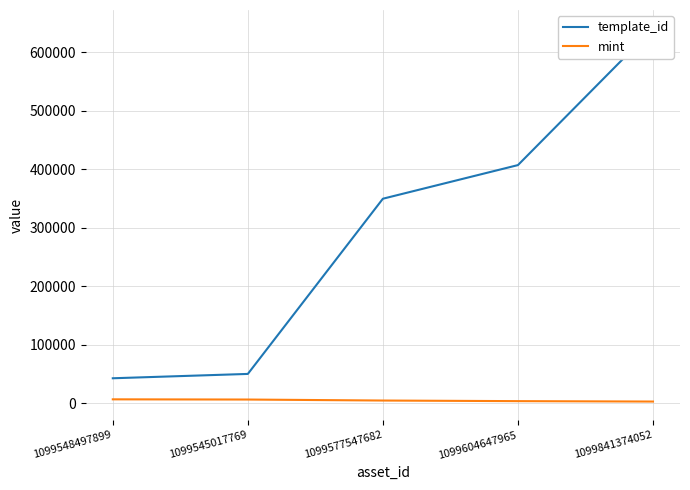

What is the average value of the mint series?

4527